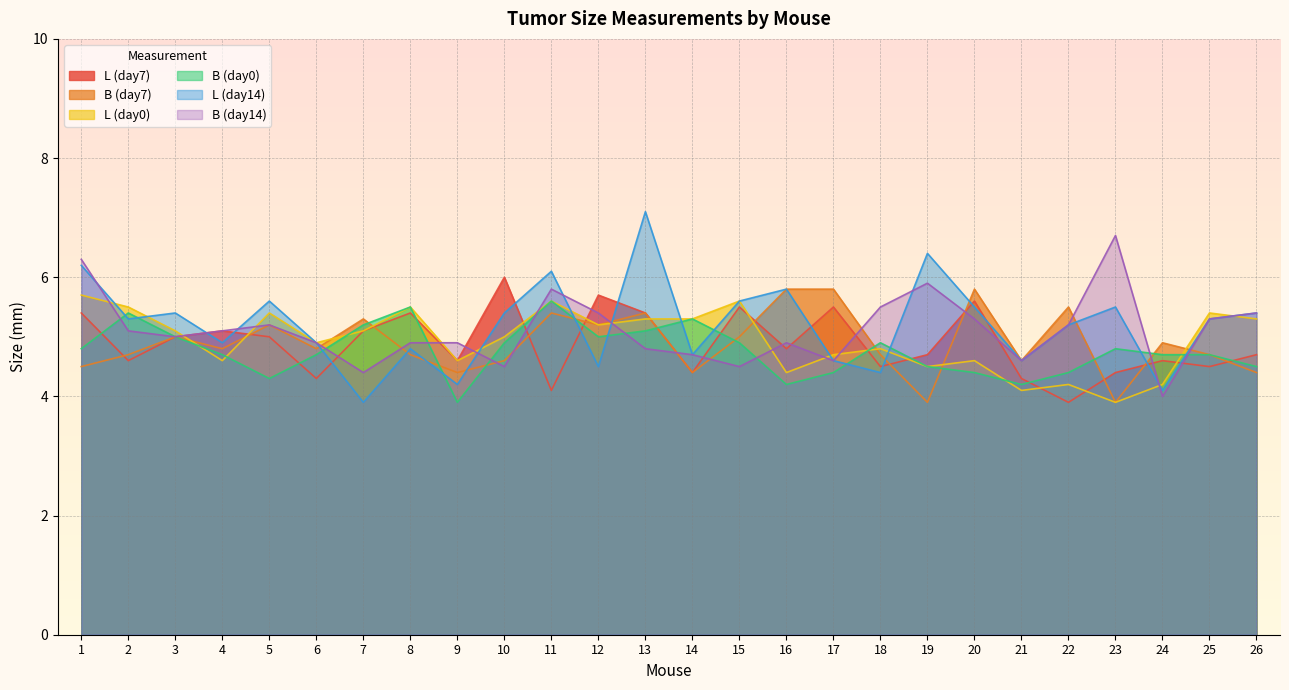

At which category does B (day0) reach its first local peak?

2